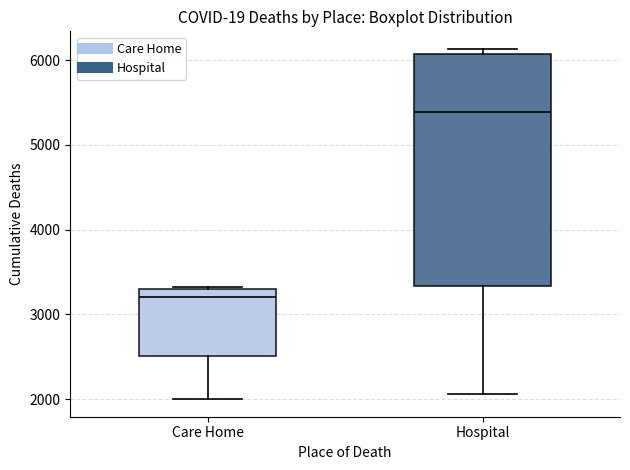

Reading left to right, read every box against the y-axis: the position of its median line, the range the box covers, and the ends of its whiskers. The values are not printed on the chart, so give them approximately, as read against the axis.

Care Home: median 3200, box 2500 to 3300, whiskers 2000 to 3300
Hospital: median 5400, box 3300 to 6100, whiskers 2100 to 6100 (just above the box's upper edge)